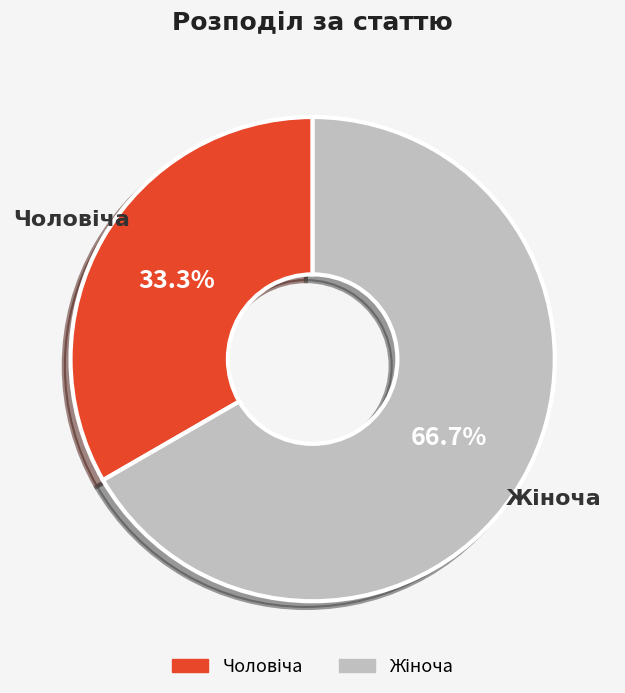

Does any single category account for the majority?

Yes